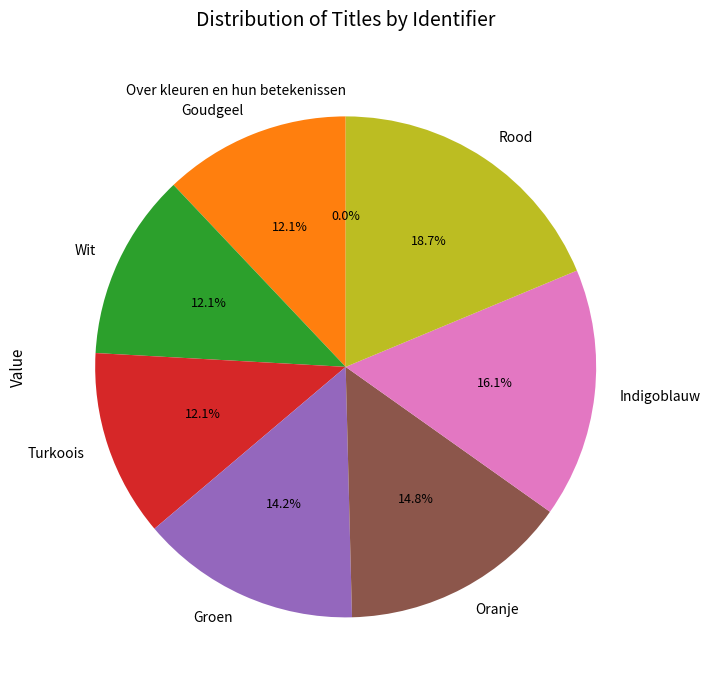

To the nearest percent, what is the average slice percentage?

12%